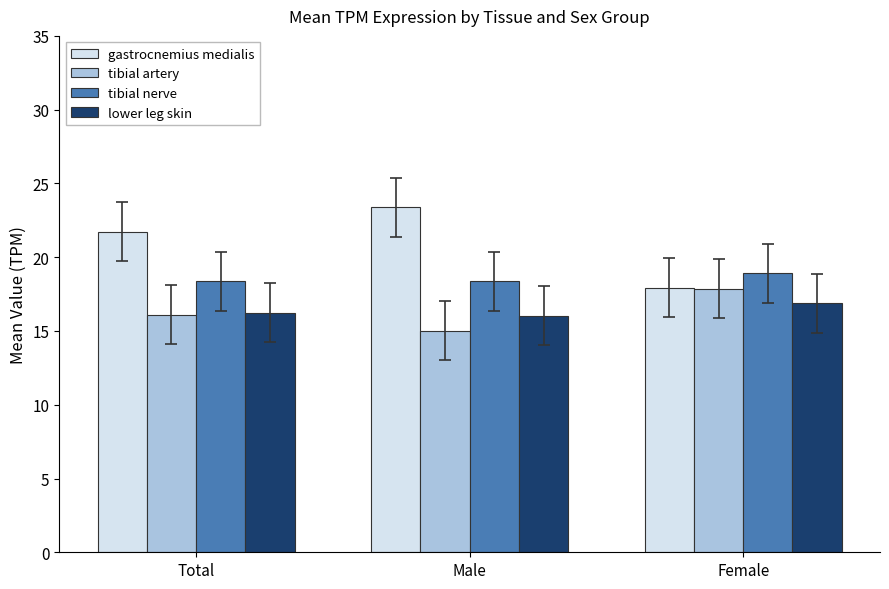

List the series in order of their peak value, lowest first.

lower leg skin, tibial artery, tibial nerve, gastrocnemius medialis